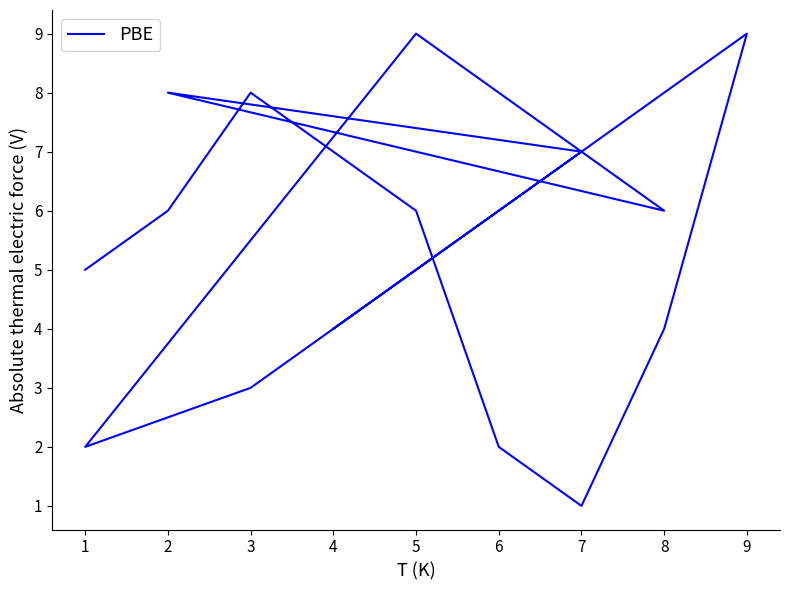

What is the value of the 2nd point from the left?

6